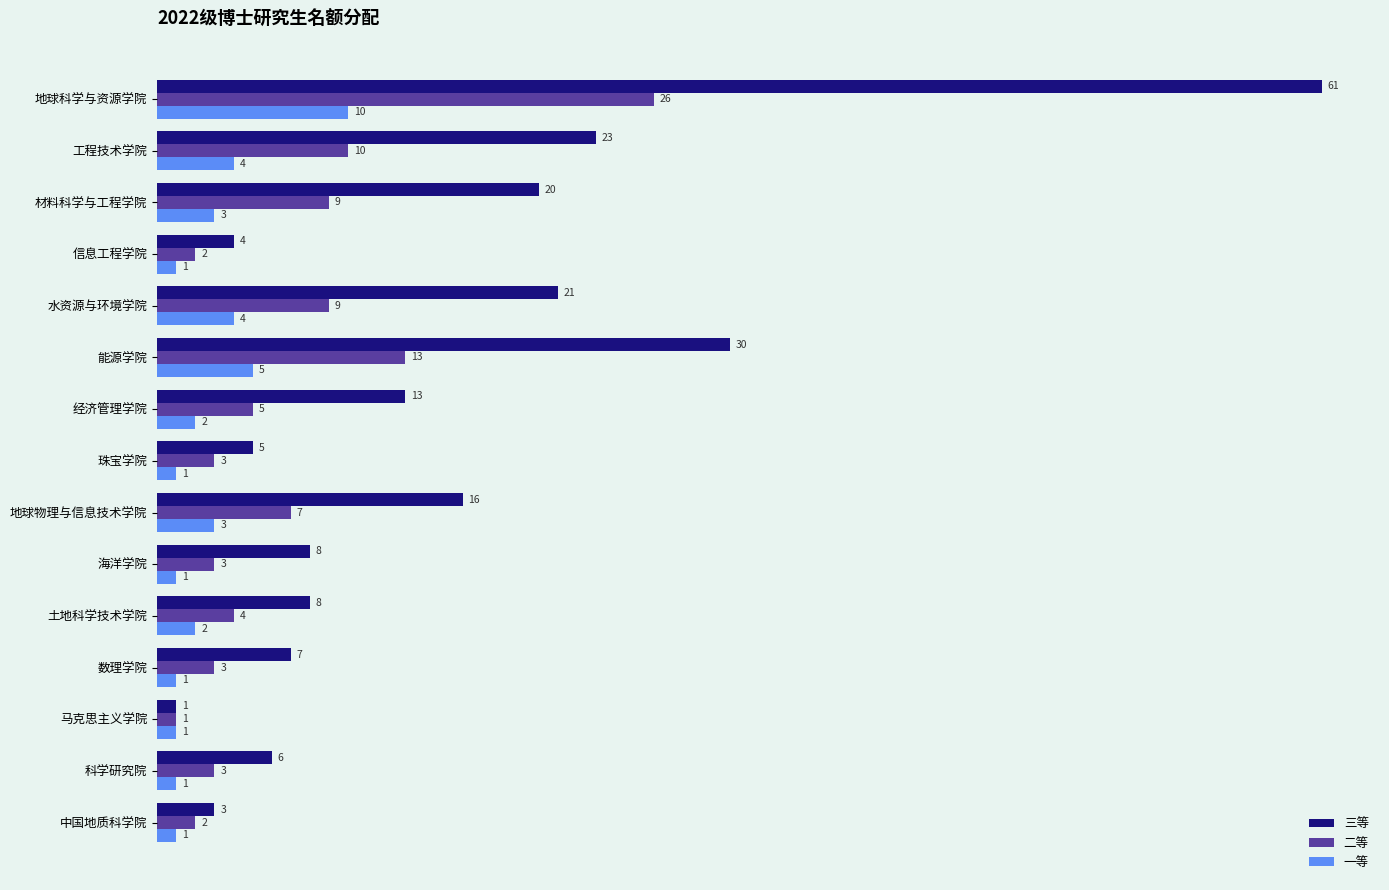

Is it true that 三等 equals 20 at 材料科学与工程学院?

True